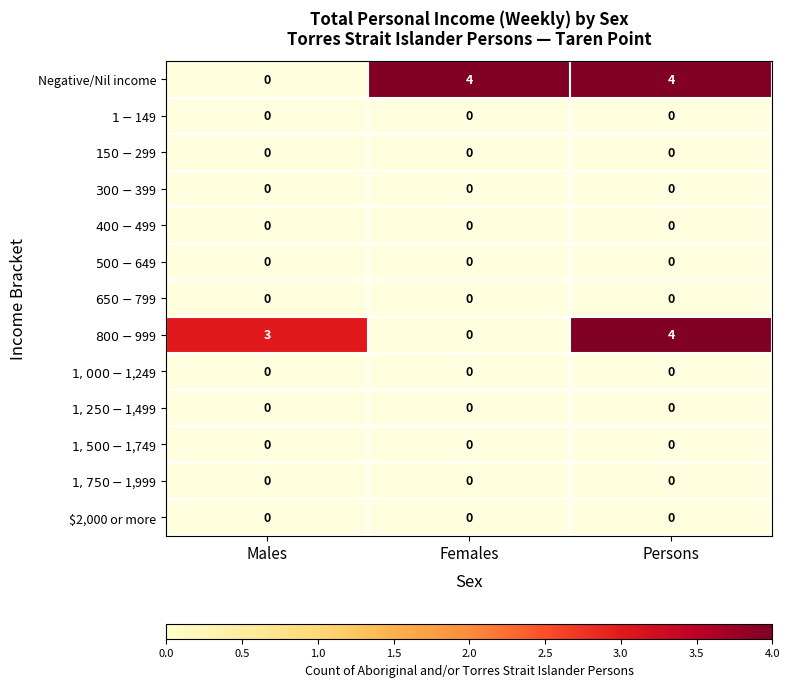

List the series in order of their peak value, highest first.

Negative/Nil income, $1-$149, $150-$299, $300-$399, $400-$499, $500-$649, $650-$799, $800-$999, $1,000-$1,249, $1,250-$1,499, $1,500-$1,749, $1,750-$1,999, $2,000 or more